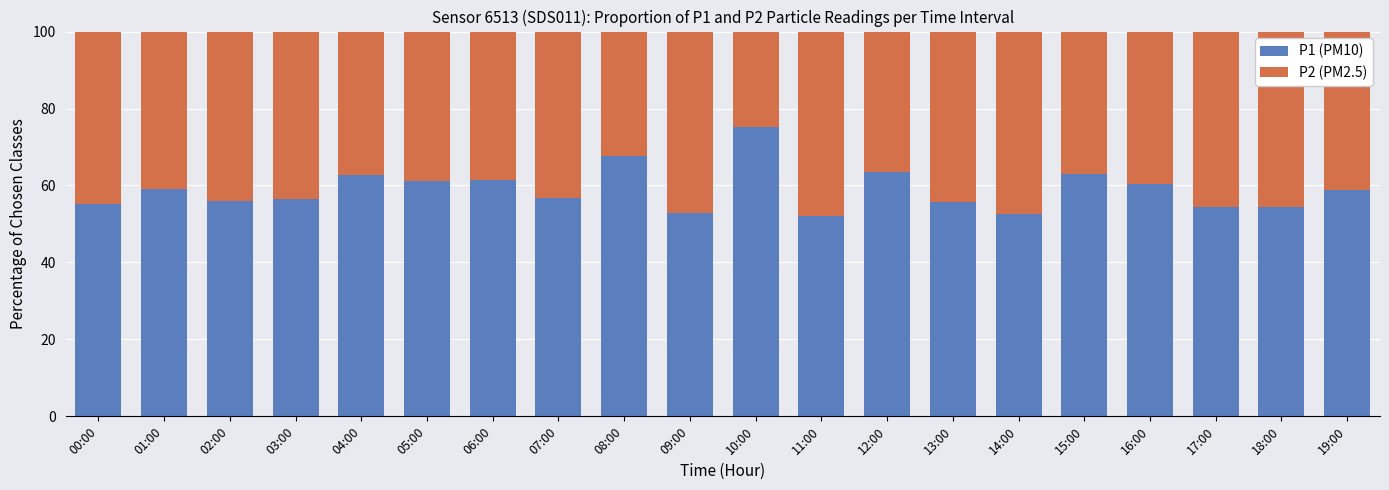

What is the sum of the P1 (PM10) values at 04:00 and 11:00?

114.9